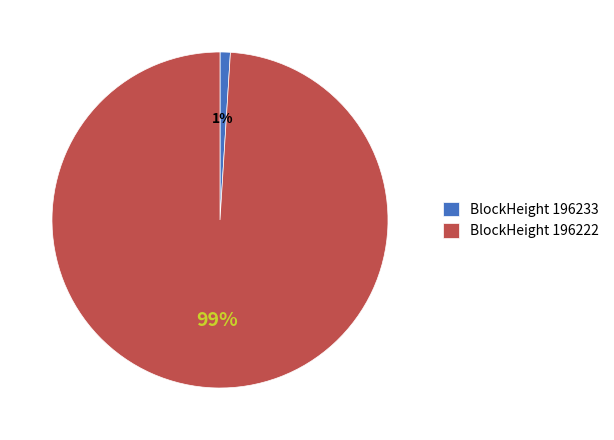

To the nearest percent, what is the difference between the largest and smallest slice percentages?

98%